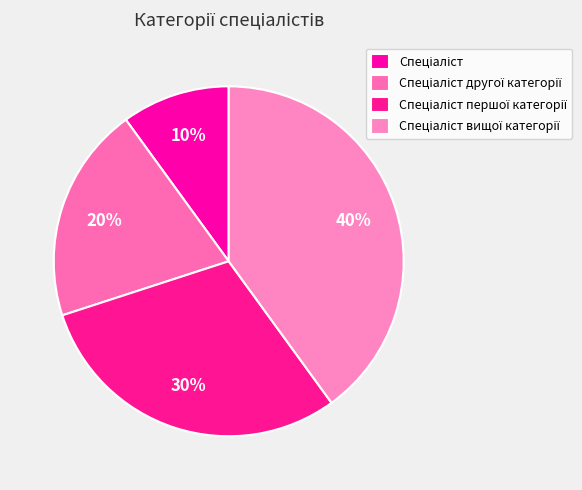

Which slice is the smallest?

Спеціаліст